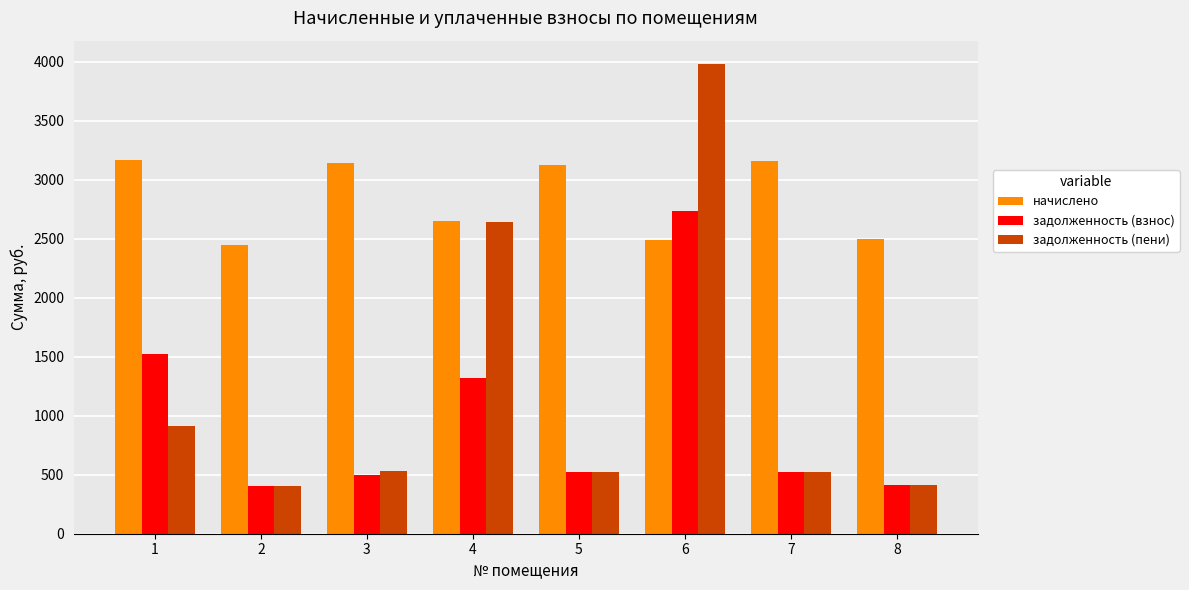

What are all the series names shown in the legend?

начислено, задолженность (взнос), задолженность (пени)